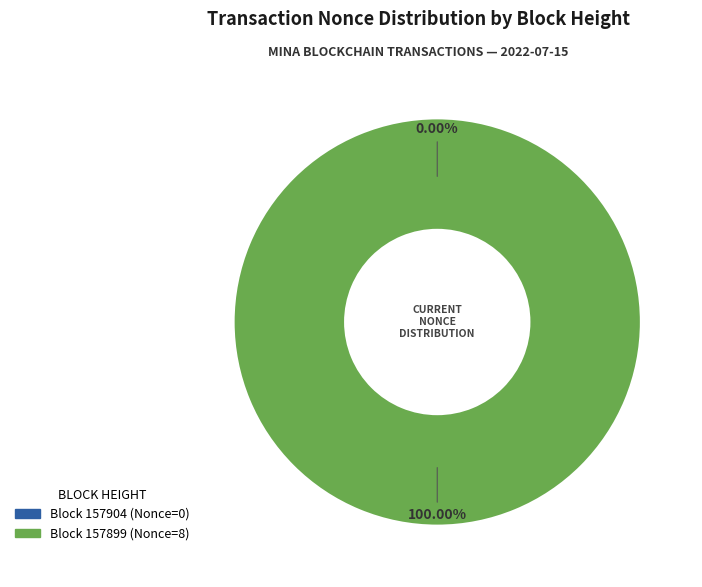

To the nearest percent, what is the average slice percentage?

50%